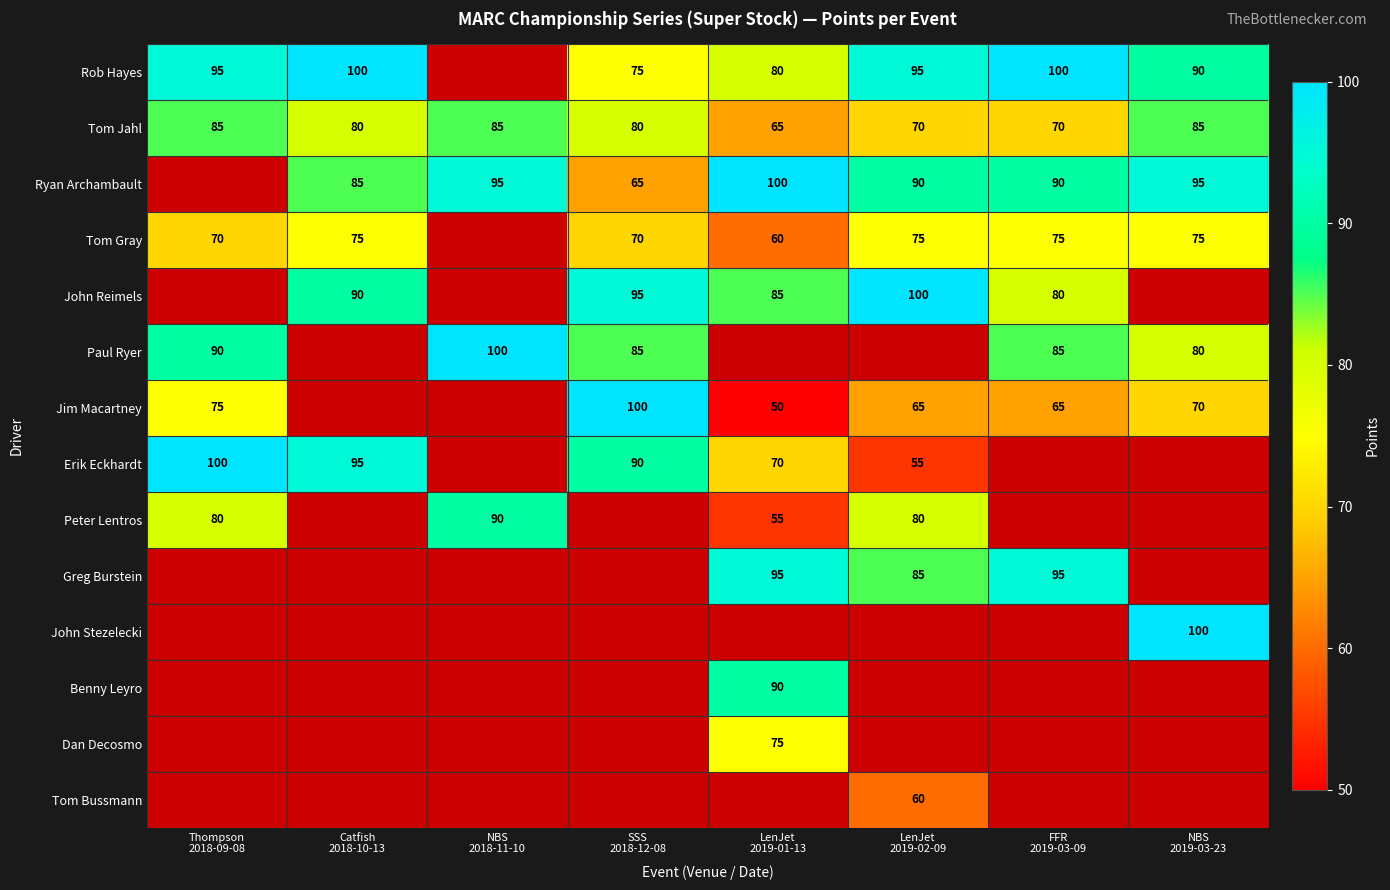

What is the highest value of the Tom Jahl series?

85